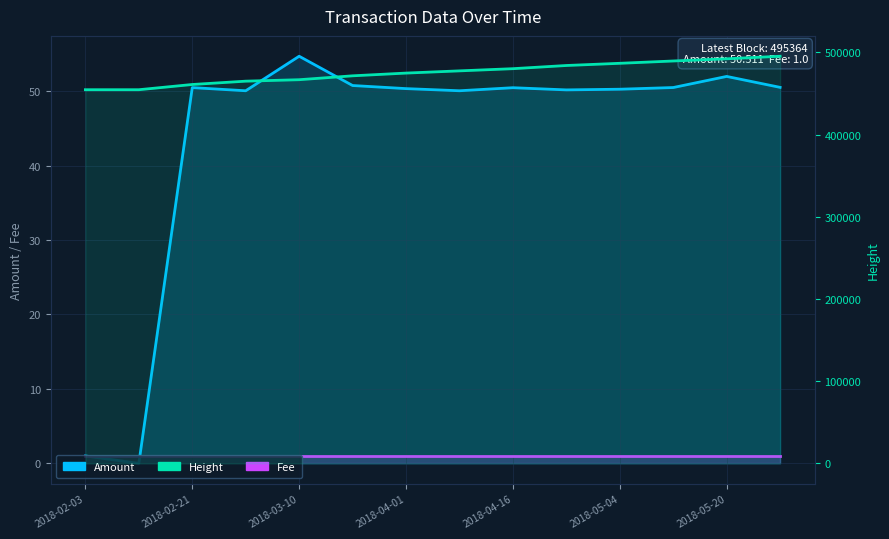

The Fee series shows 1.3 at 11. True or false?

False